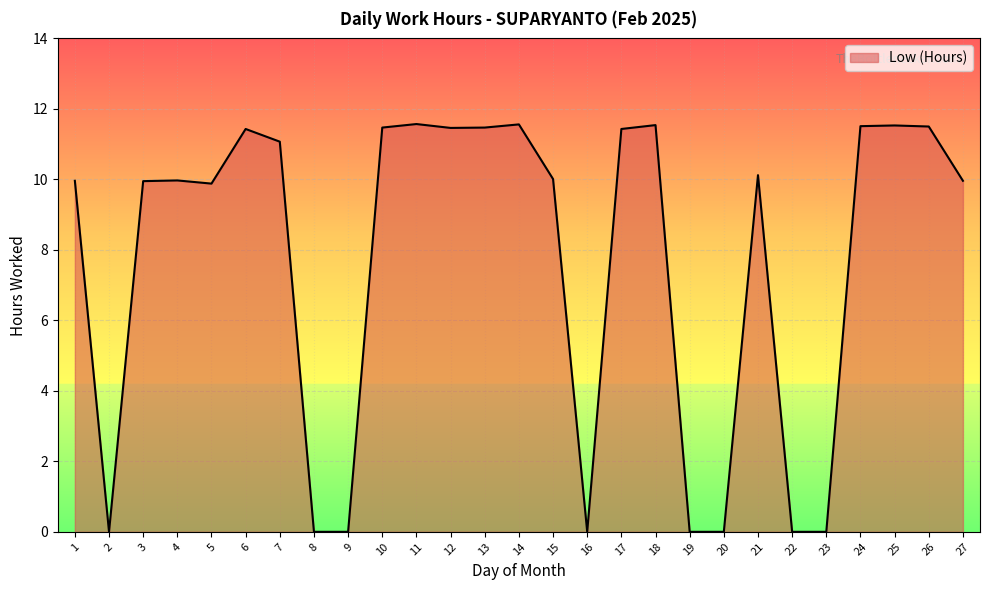

What is the average value?

7.7